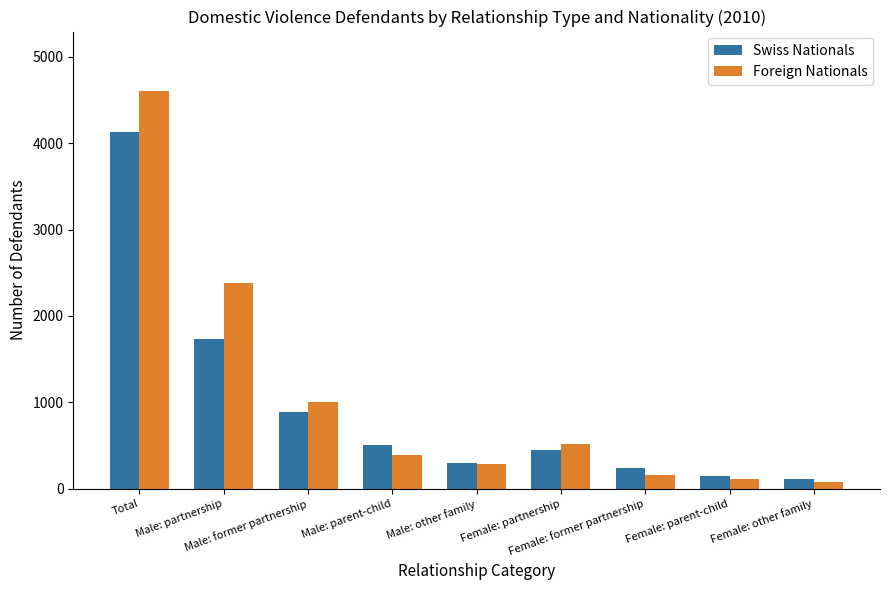

Which series changed the most between Total and Male: former partnership?

Foreign Nationals